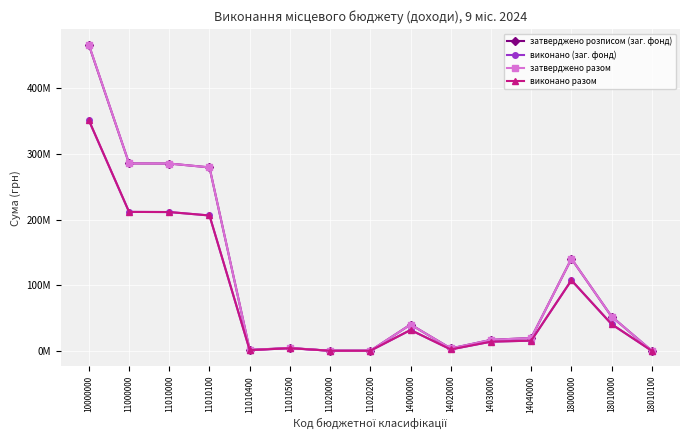

Is this an area chart (filled region under the line)?

No